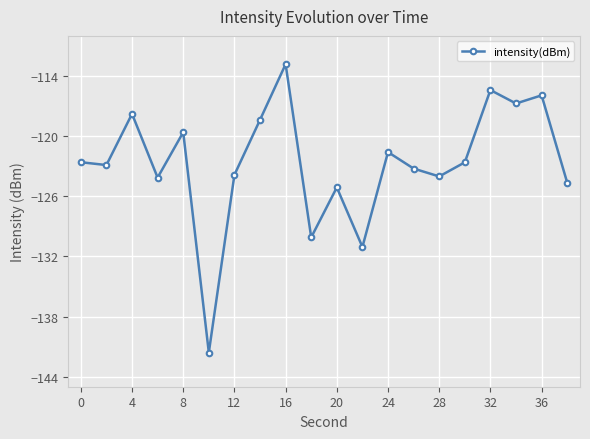

What is the value of the 12th point from the left?

-131.1